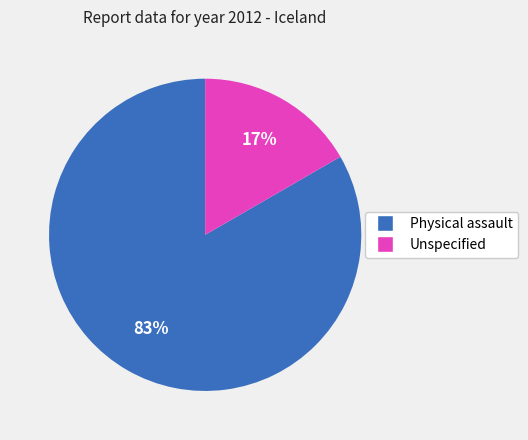

Which slice represents more than half of the pie?

Physical assault